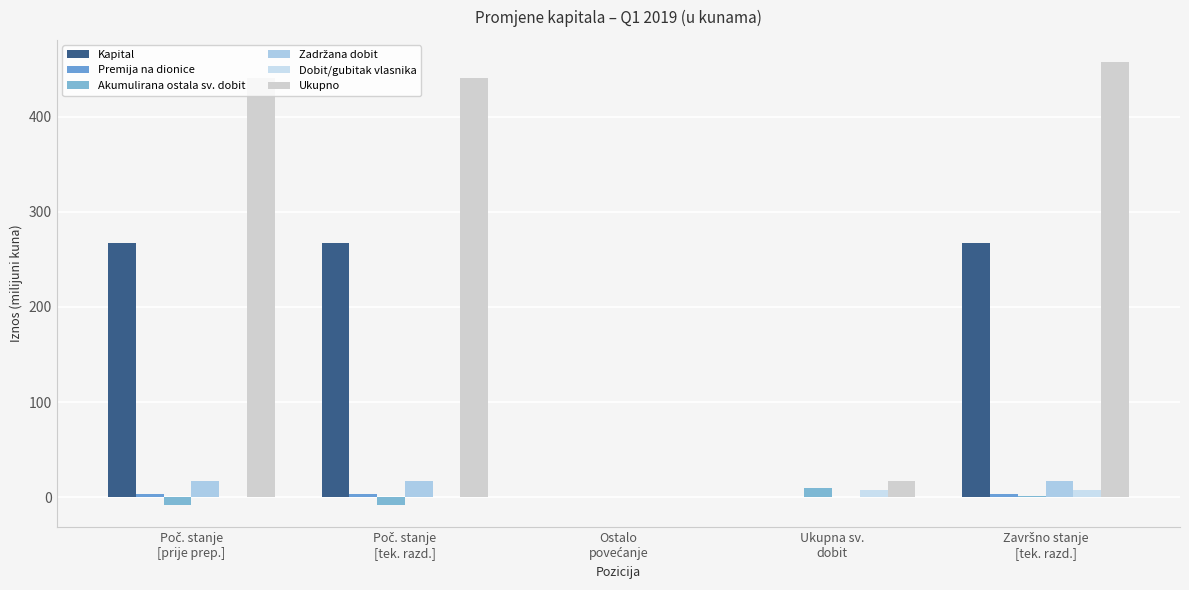

True or false: Dobit/gubitak vlasnika has a value of 7.1 at Završno stanje
[tek. razd.].

True